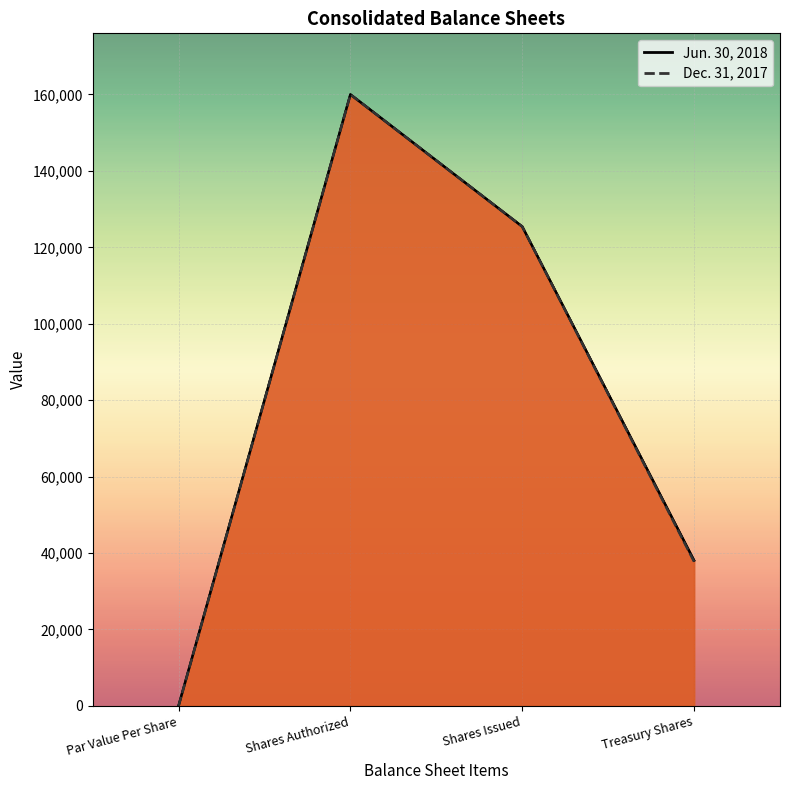

Reading left to right, extract all data points from this chart.

Jun. 30, 2018: Par Value Per Share=1	Shares Authorized=160000	Shares Issued=125424	Treasury Shares=38040
Dec. 31, 2017: Par Value Per Share=1	Shares Authorized=160000	Shares Issued=125424	Treasury Shares=37733